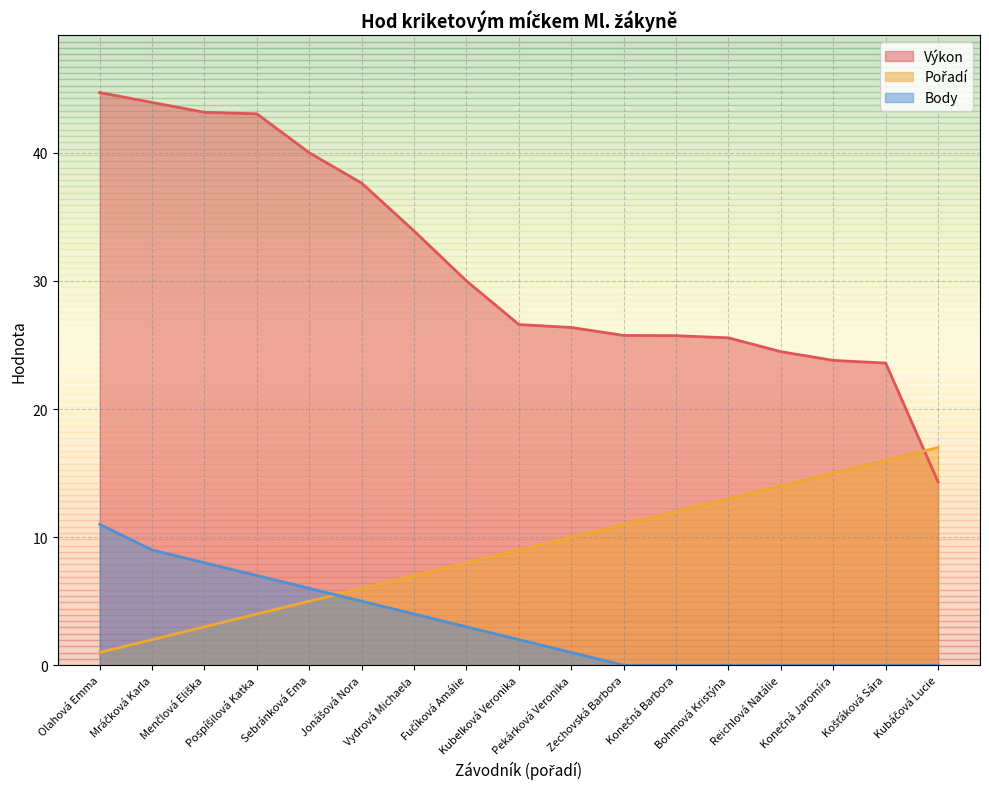

What is the difference between the second highest and second lowest values in the Výkon series?

20.3